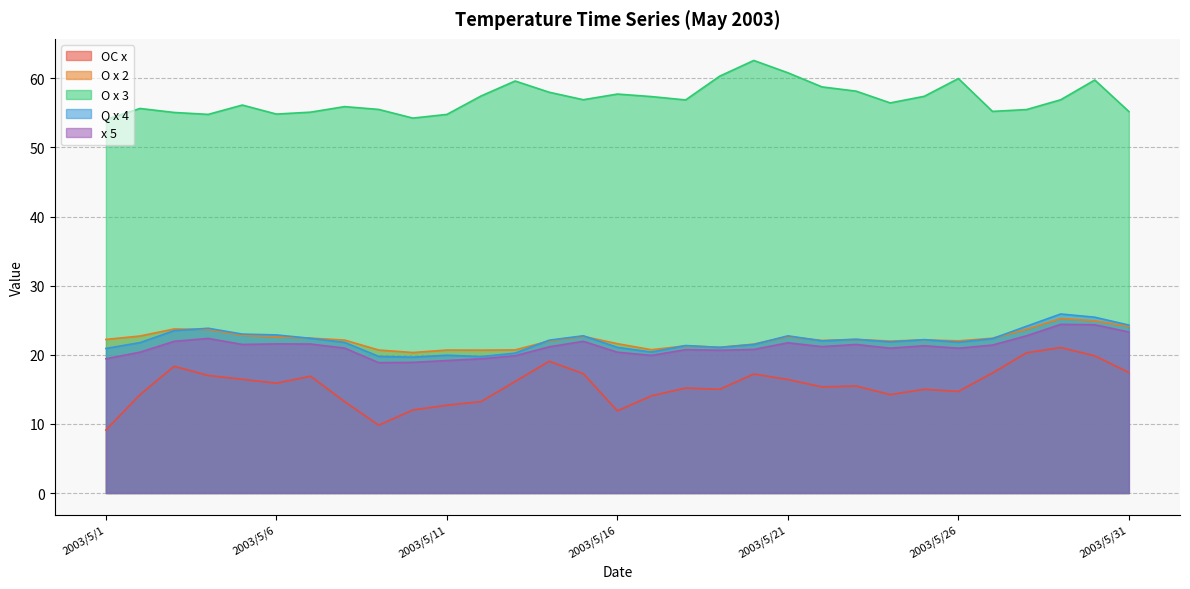

Which series has the largest total across all categories?

O x 3